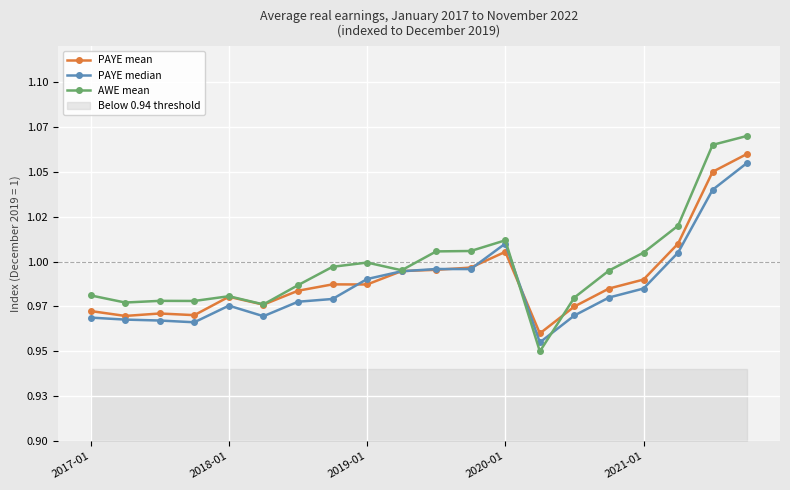

Which series has the largest range (max minus min)?

AWE mean